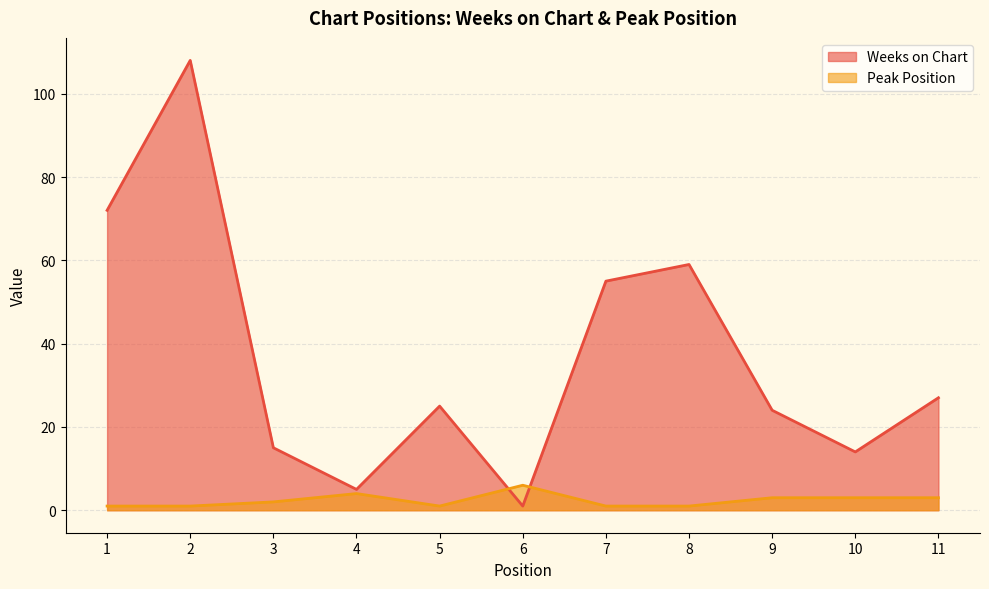

Where is the first local minimum for Weeks on Chart?

4